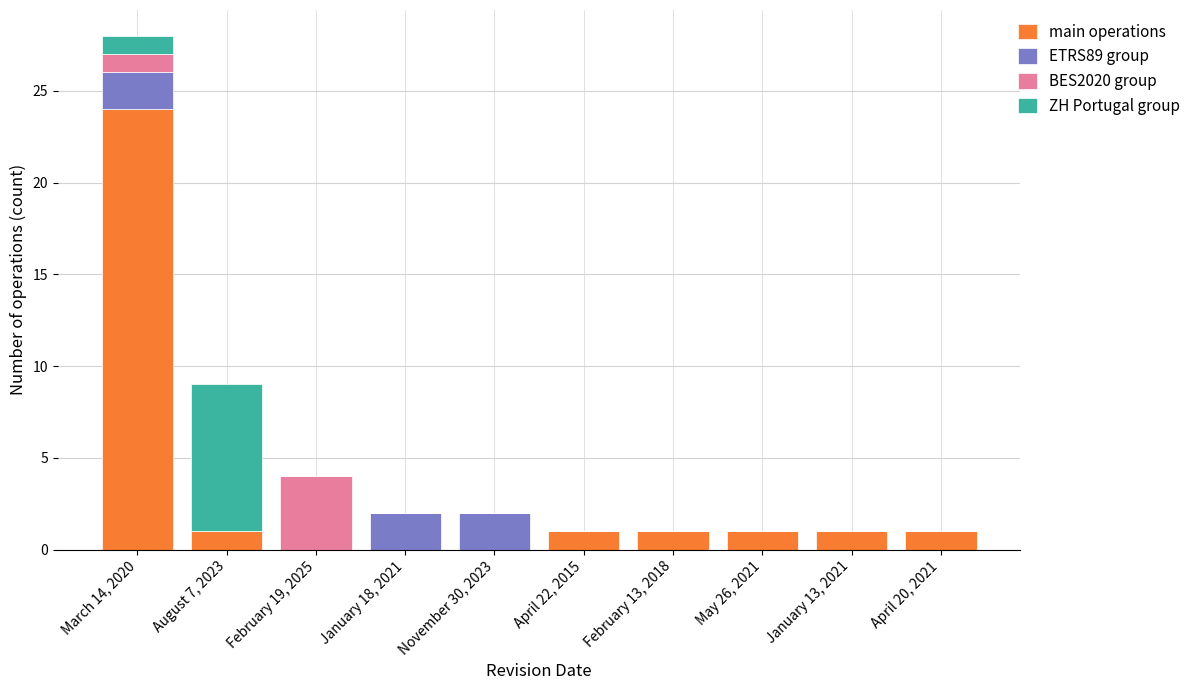

True or false: main operations has a value of -10 at February 19, 2025.

False